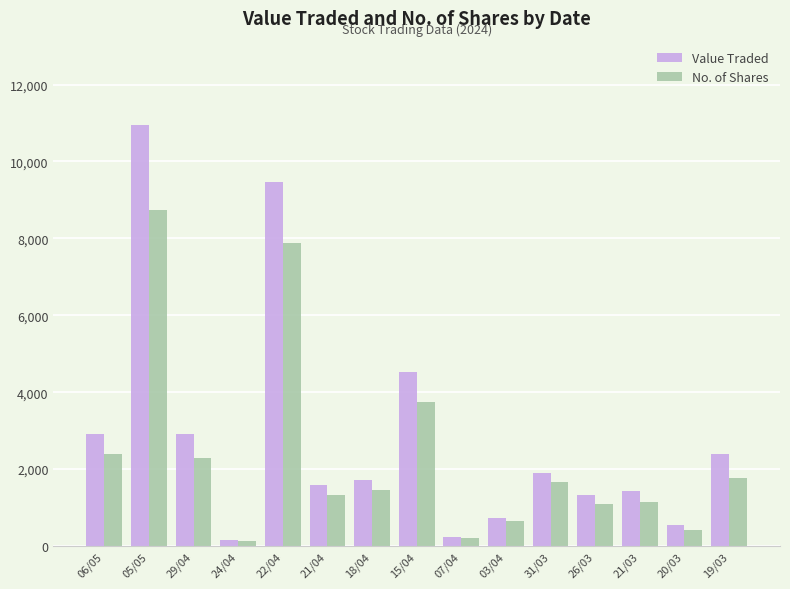

What are all the series names shown in the legend?

Value Traded, No. of Shares